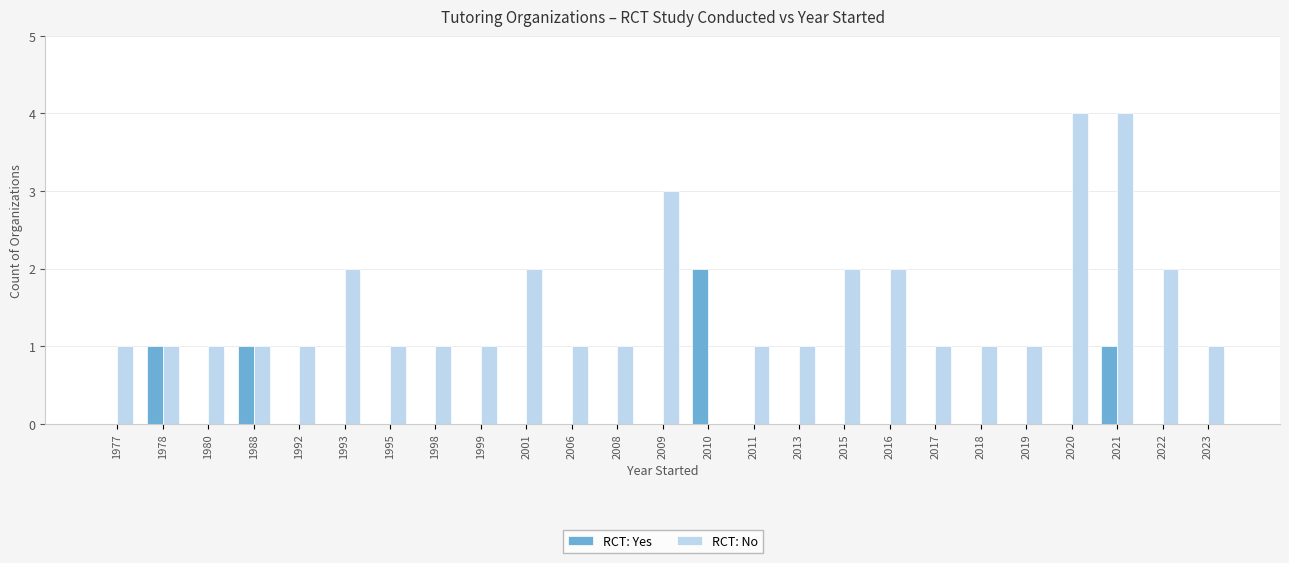

At which category is the sum across all series the highest?

2021